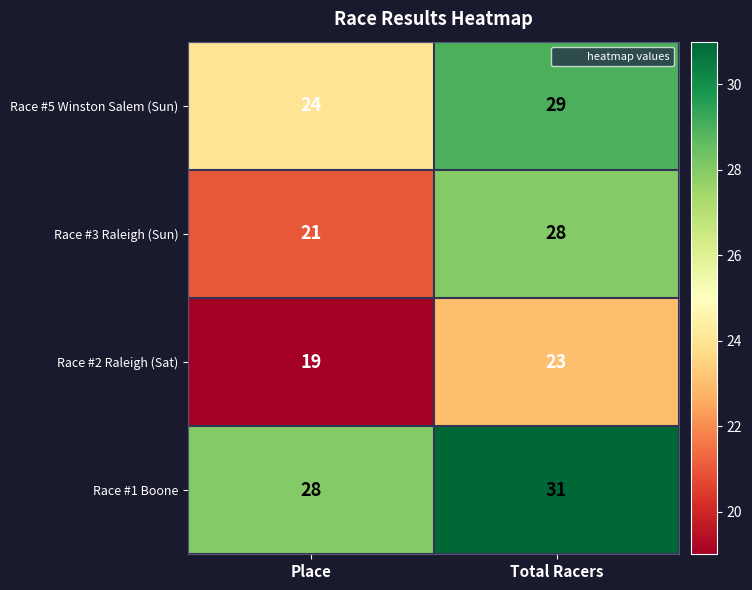

The value of Race #3 Raleigh (Sun) at Total Racers is 44. True or false?

False